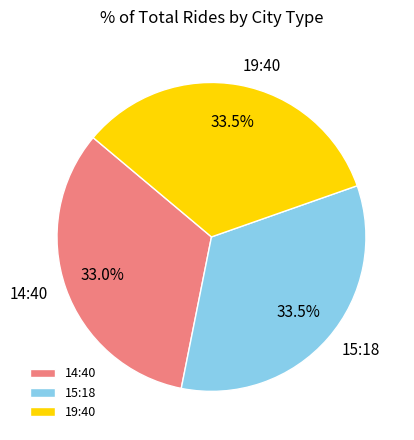

Which category has the smallest portion of the pie?

14:40